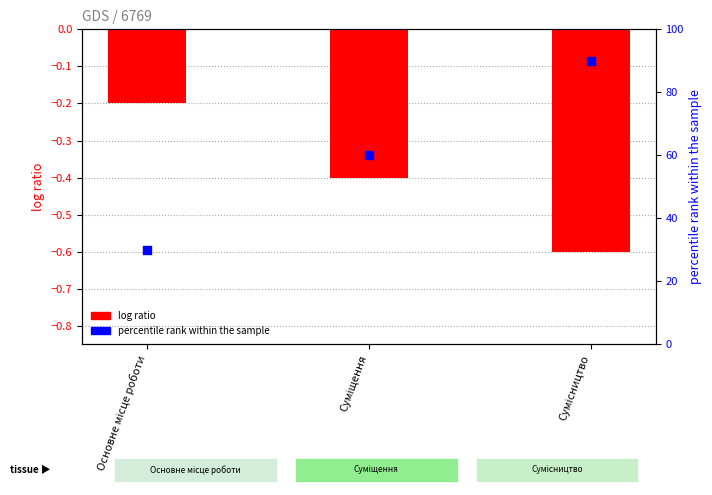

Which series has the largest total across all categories?

percentile rank within the sample